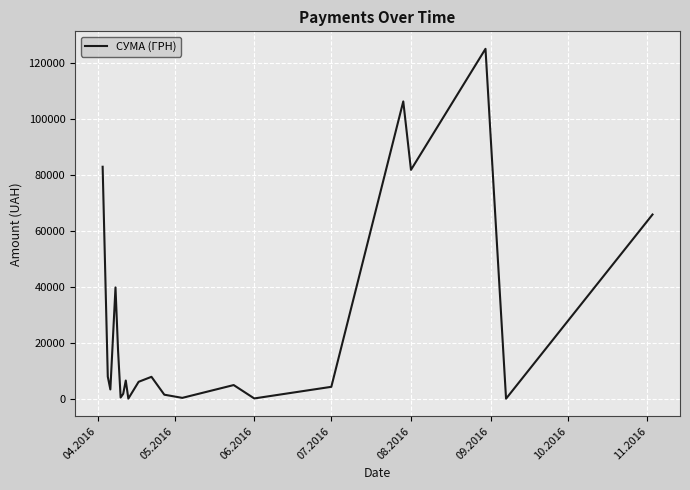

What is the greatest value displayed?

124904.8